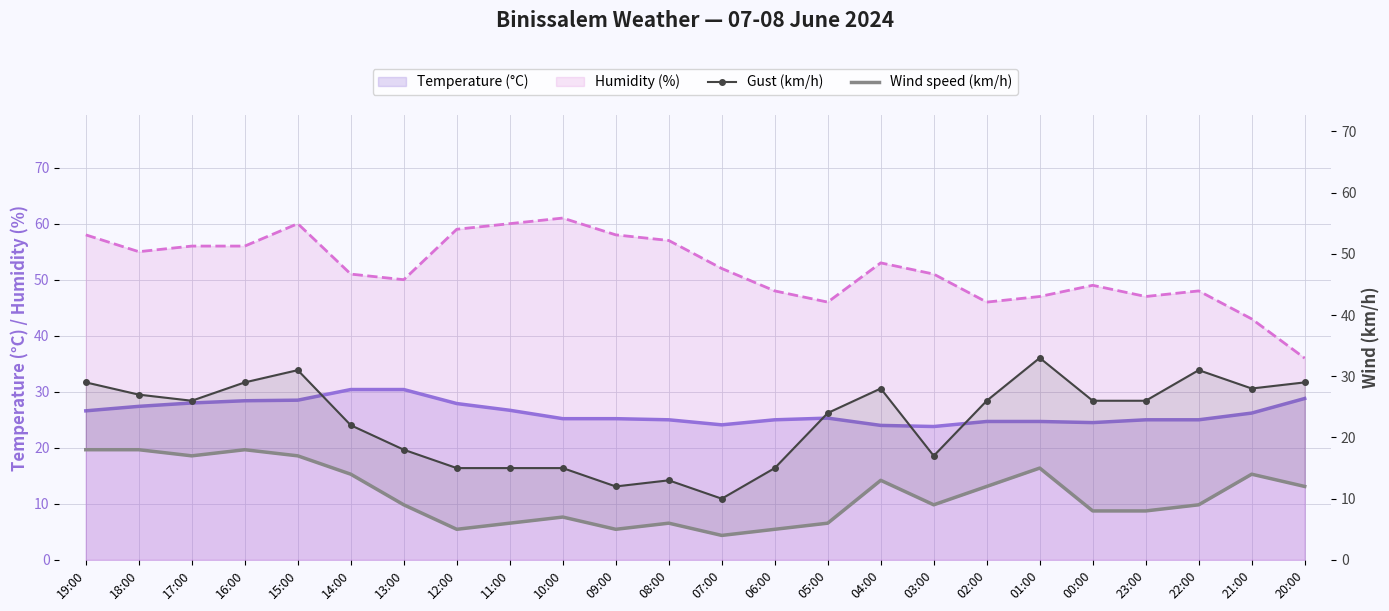

True or false: Wind speed (km/h) and Gust (km/h) cross at least once.

False